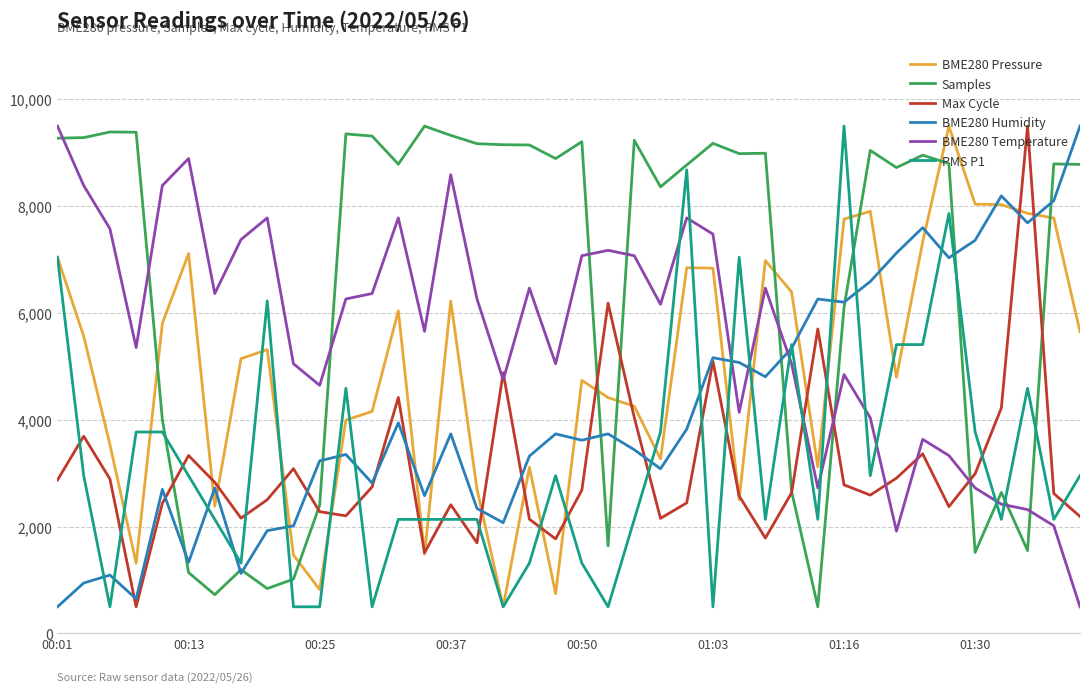

Which series has the largest total across all categories?

Samples